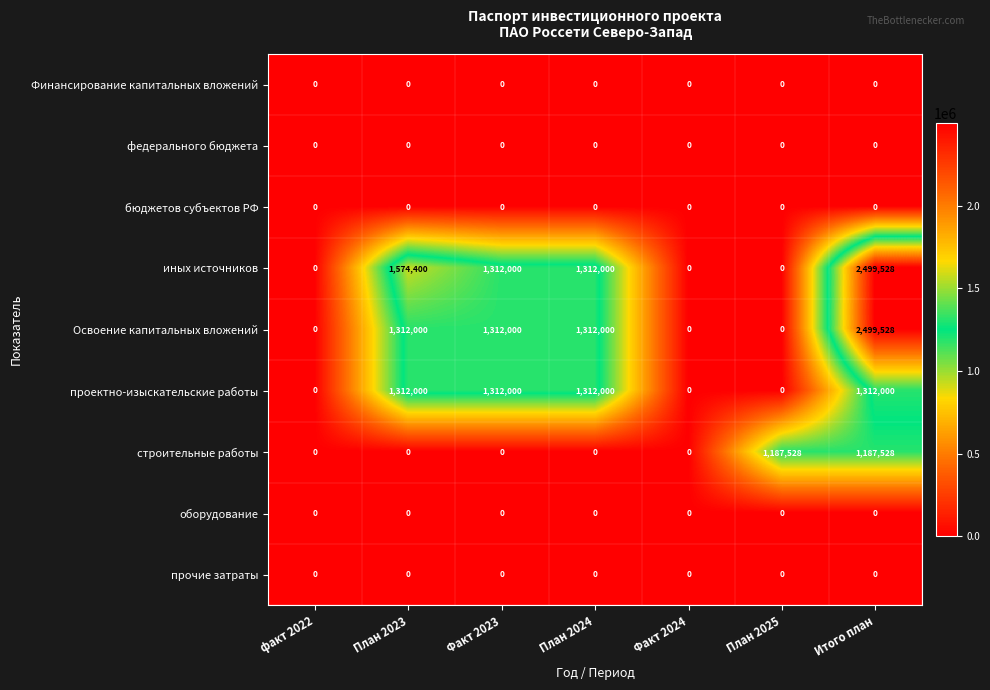

At which category is the sum across all series the highest?

Итого план